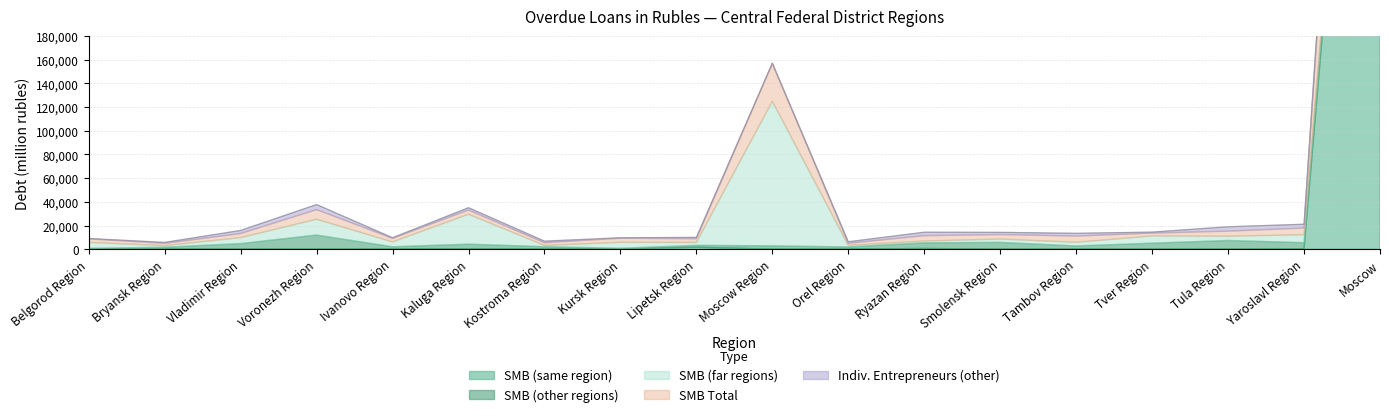

Which series has the largest total across all categories?

Total